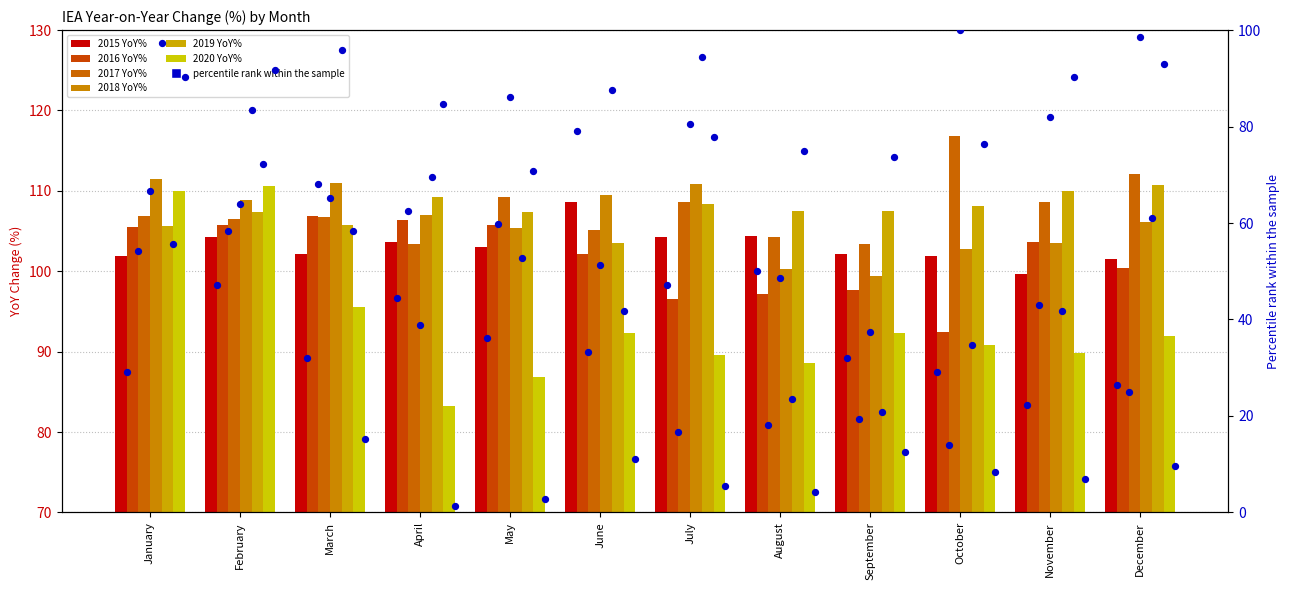

What is the total value across all series at April?

613.0